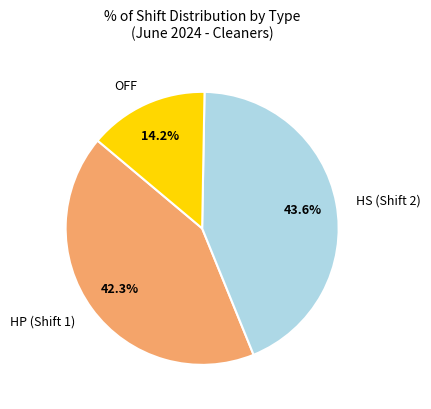

True or false: OFF accounts for 49% of the total.

False